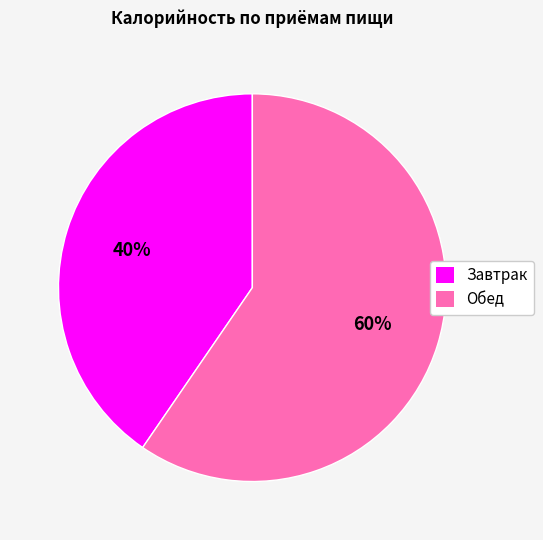

How many segments does this pie chart have?

2